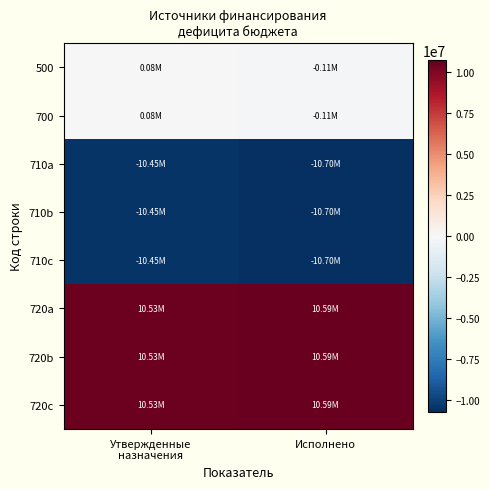

Reading left to right, extract all data points from this chart.

500: Утвержденные
назначения=78656.1	Исполнено=-112168.1
700: Утвержденные
назначения=78656.1	Исполнено=-112168.1
710a: Утвержденные
назначения=-10450814.0	Исполнено=-10699361.0
710b: Утвержденные
назначения=-10450814.0	Исполнено=-10699361.0
710c: Утвержденные
назначения=-10450814.0	Исполнено=-10699361.0
720a: Утвержденные
назначения=10529470.2	Исполнено=10587193.0
720b: Утвержденные
назначения=10529470.2	Исполнено=10587193.0
720c: Утвержденные
назначения=10529470.2	Исполнено=10587193.0